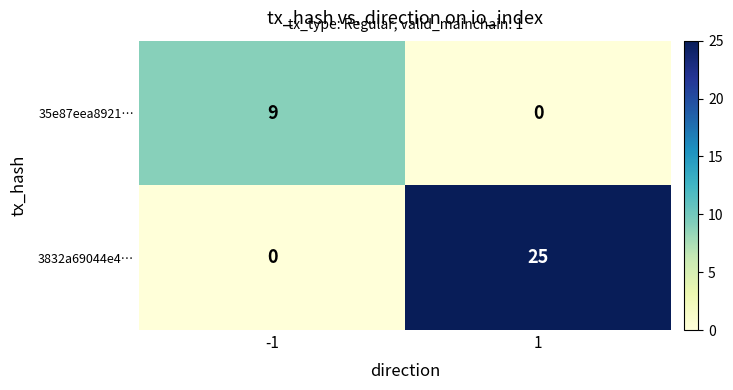

Between -1 and 1, which series saw the biggest shift?

3832a69044e4…